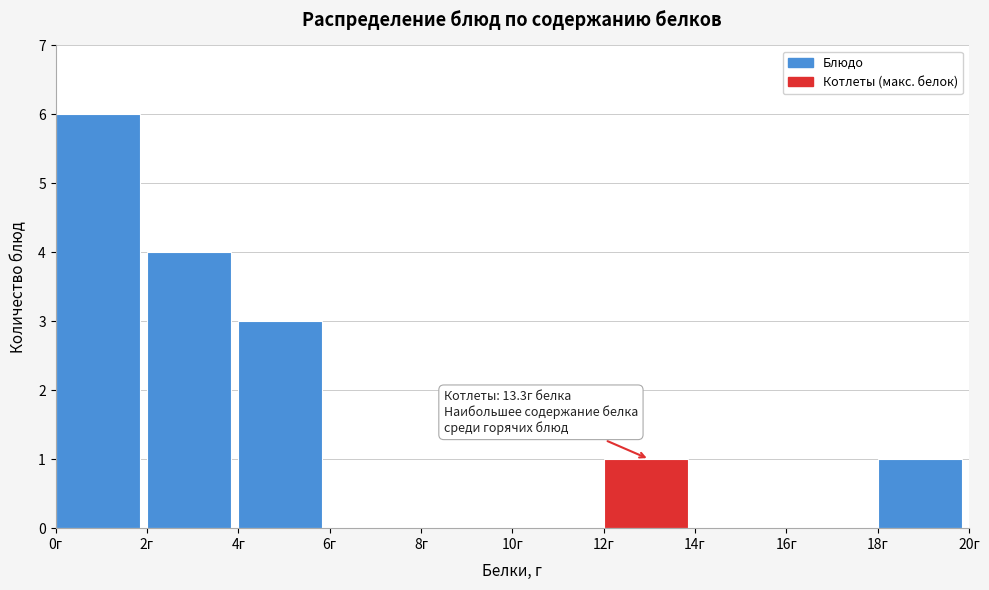

Which range on the x-axis has the tallest bar?

0 to 2